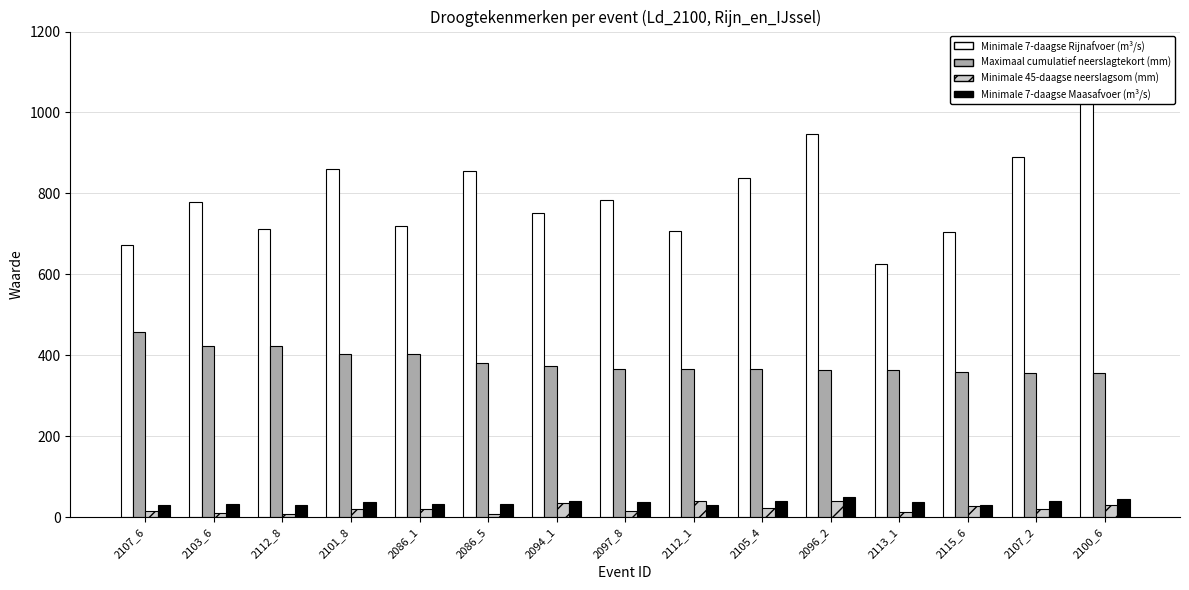

What is the sum of all Minimale 7-daagse Maasafvoer (m³/s) values?

546.6